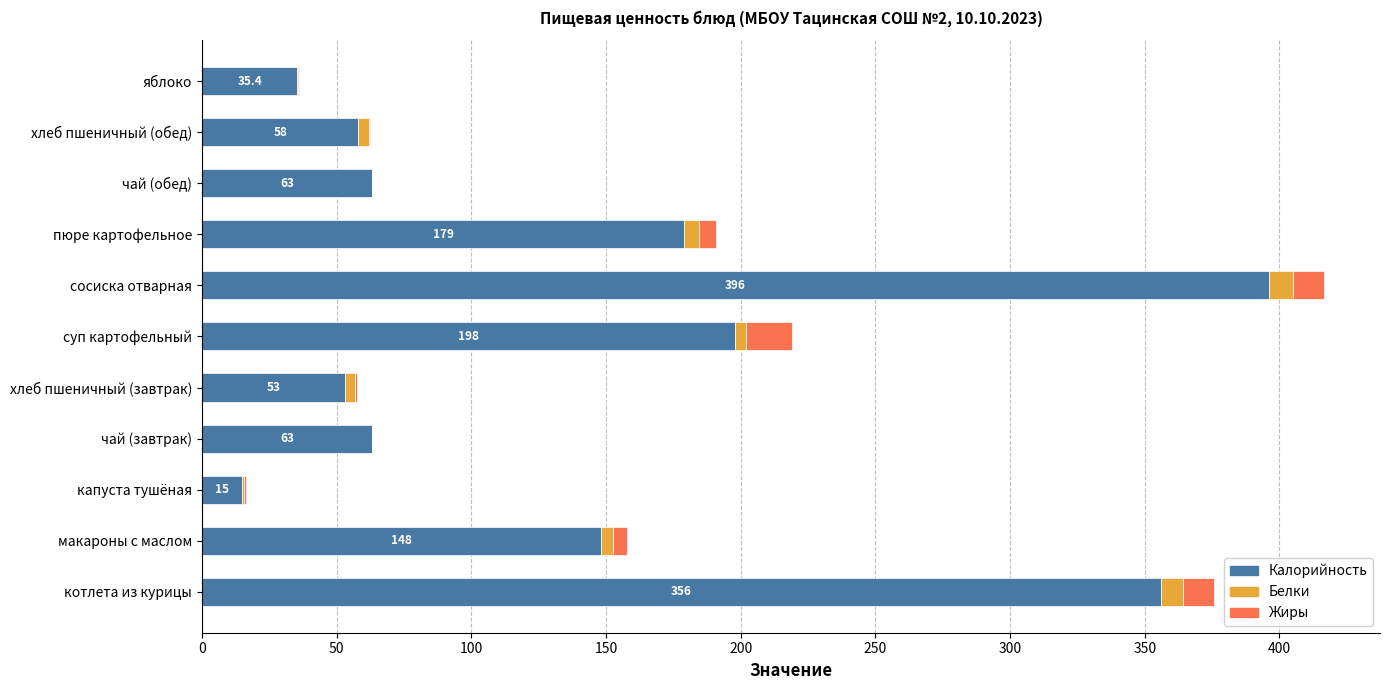

What is the sum of all Калорийность values?

1564.4